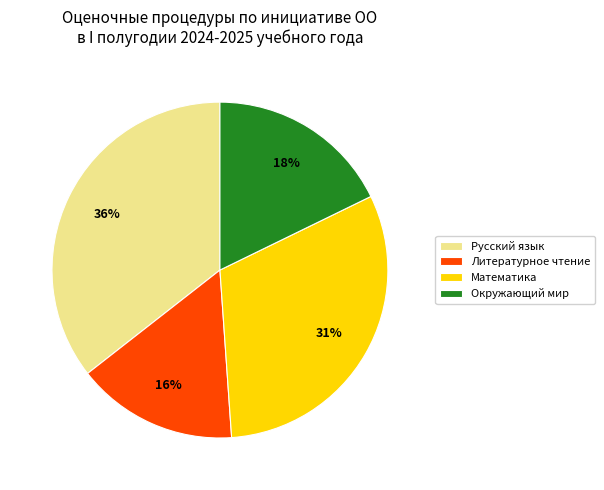

How many segments does this pie chart have?

4